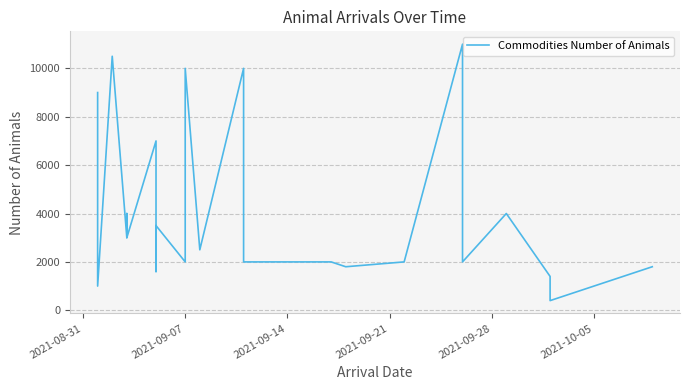

Reading left to right, what are all the values shown in this chart?

9000	1000	10500	3000	4000	3000	7000	1600	3500	2000	10000	2500	10000	2500	2000	2000	1800	2000	11000	2000	4000	1400	400	1800